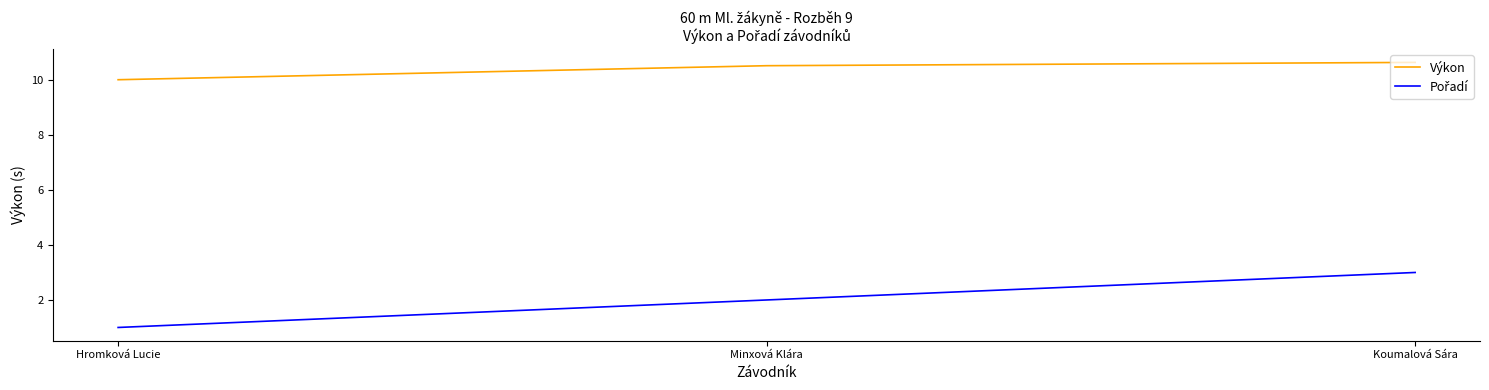

At how many categories does at least one series exceed 7?

3